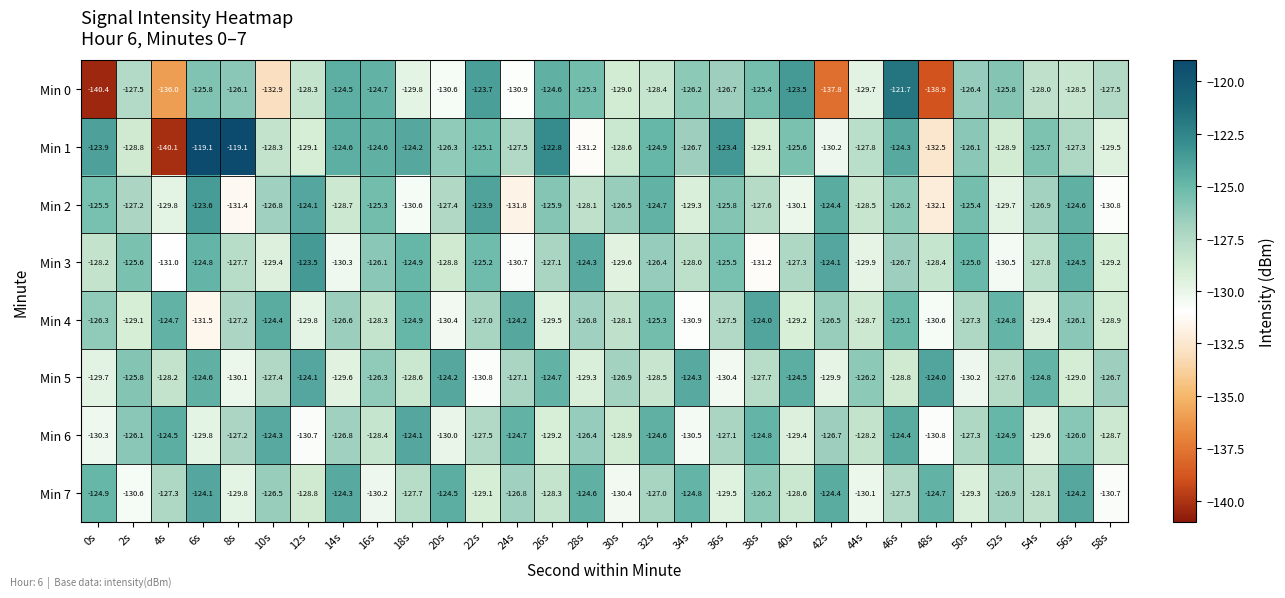

Where is Min 5 nearest to the value -127?

24s